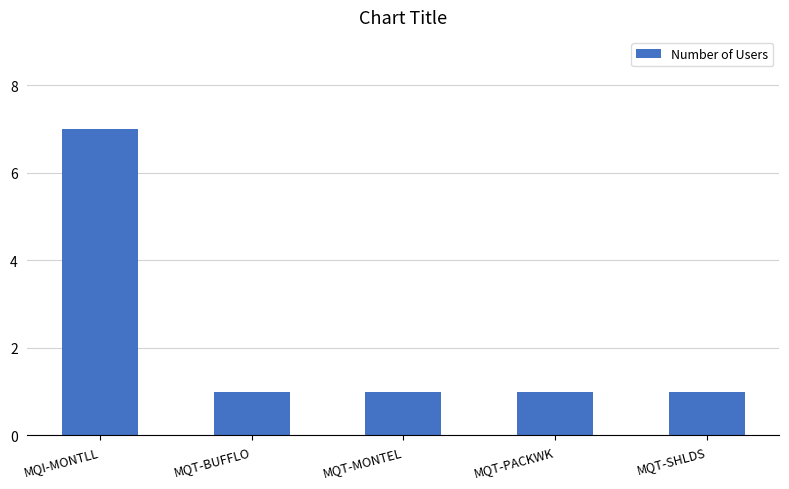

What is the change in value from MQI-MONTLL to MQT-MONTEL?

-6